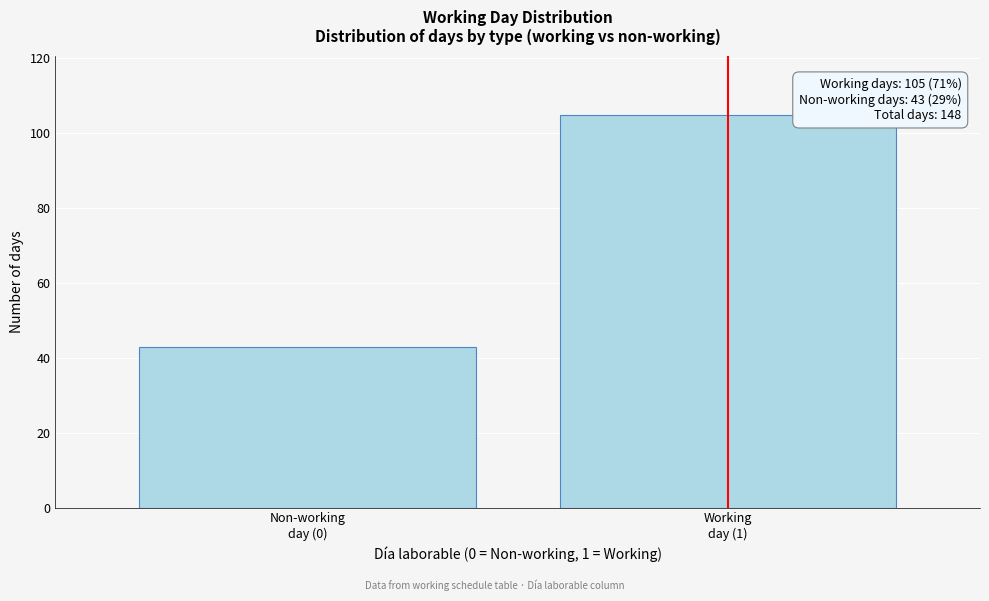

Reading left to right, transcribe all the data shown in this chart.

43	105